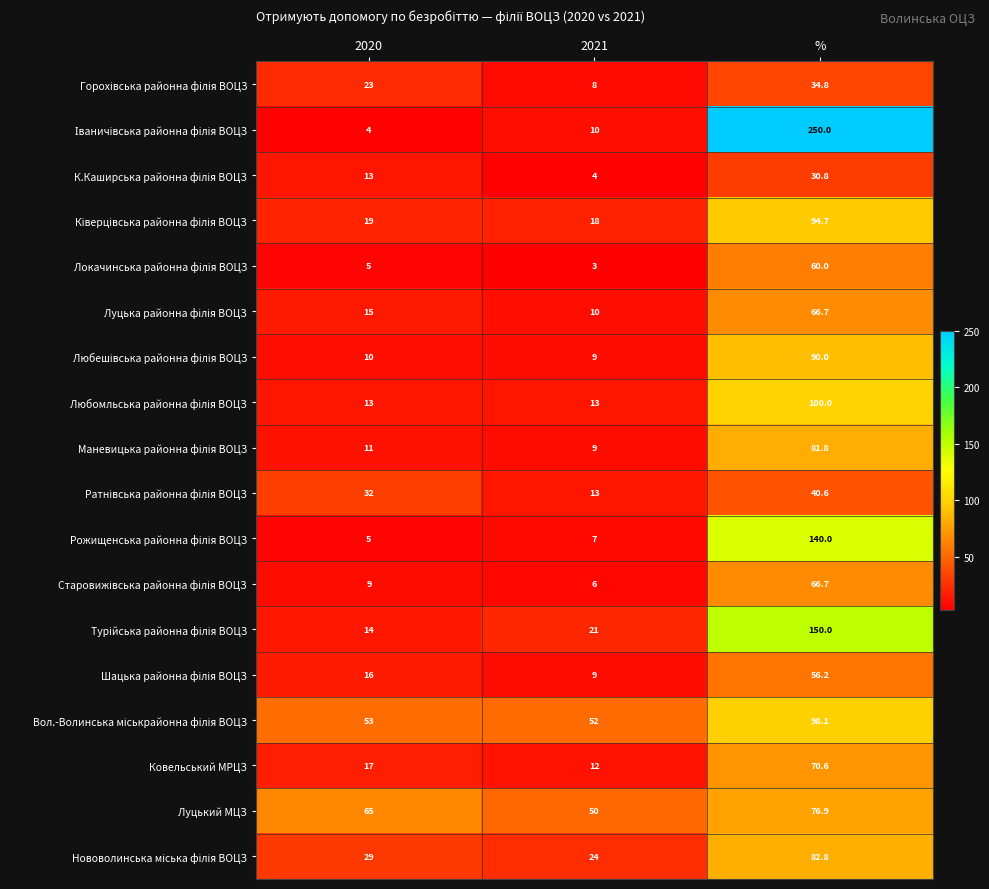

What value does the Ковельський МРЦЗ series have at 2021?

12.0